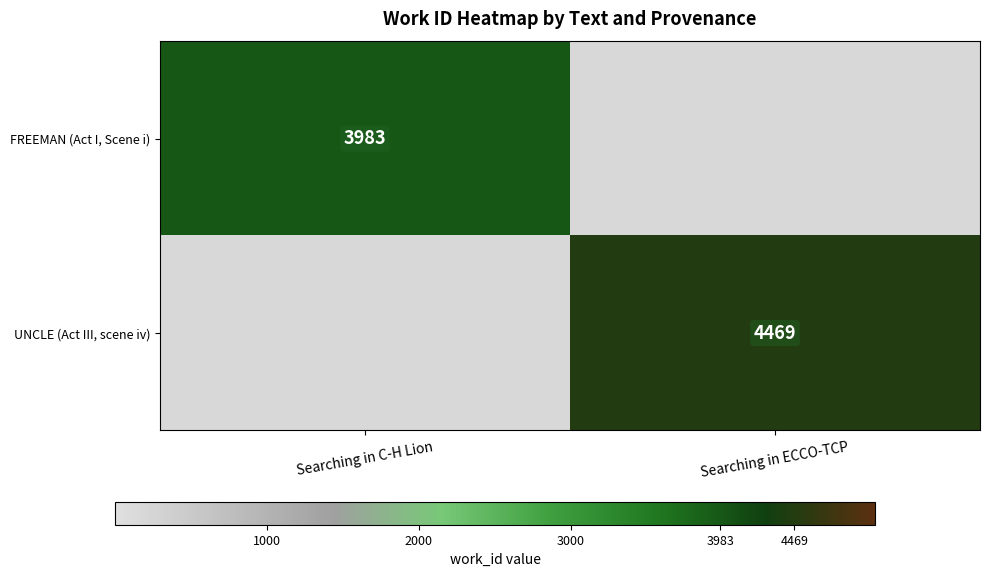

The UNCLE (Act III, scene iv) series shows 7074 at Searching in ECCO-TCP. True or false?

False